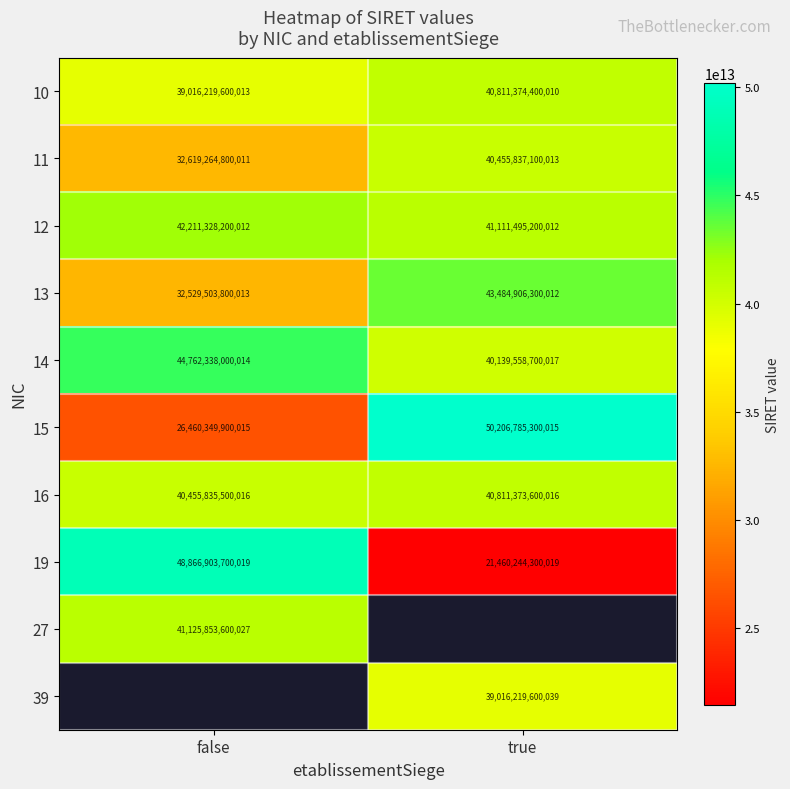

At which label is 15 closest to 38333567600015?

false